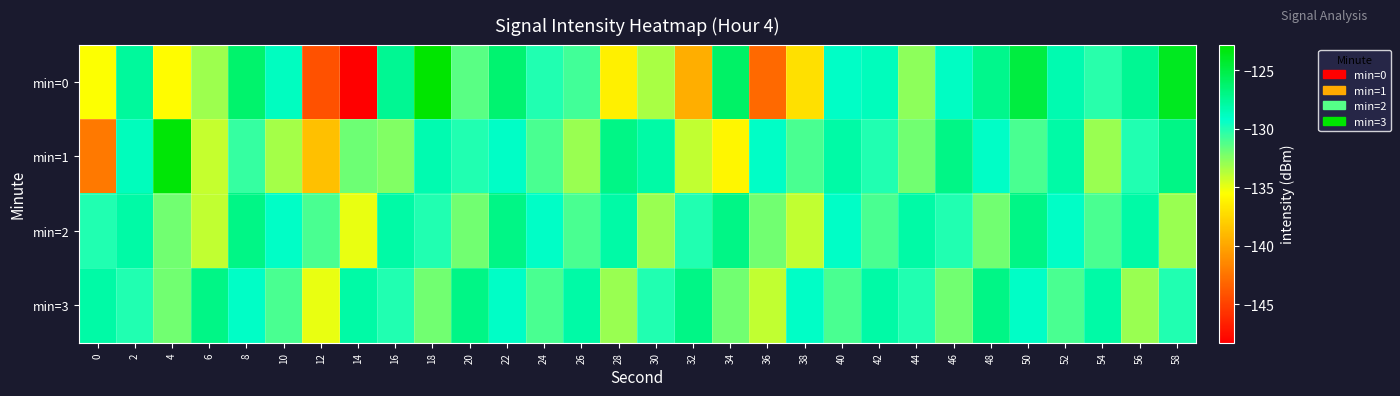

Reading left to right, list all the values displayed in this chart.

min=0: 0=-135.5	2=-127.7	4=-135.7	6=-133.1	8=-126.2	10=-128.8	12=-144.2	14=-148.3	16=-127.4	18=-122.8	20=-131.4	22=-126.3	24=-130.0	26=-130.8	28=-136.2	30=-133.4	32=-139.6	34=-126.0	36=-143.0	38=-137.1	40=-129.0	42=-128.7	44=-132.7	46=-128.9	48=-127.2	50=-124.8	52=-128.4	54=-130.2	56=-127.4	58=-123.9
min=1: 0=-142.2	2=-128.7	4=-123.0	6=-134.1	8=-130.5	10=-133.3	12=-138.7	14=-131.9	16=-132.4	18=-128.3	20=-130.0	22=-129.0	24=-131.0	26=-133.0	28=-127.0	30=-128.0	32=-134.0	34=-136.0	36=-129.0	38=-131.0	40=-128.0	42=-130.0	44=-132.0	46=-127.0	48=-129.0	50=-131.0	52=-128.0	54=-133.0	56=-130.0	58=-127.0
min=2: 0=-130.0	2=-128.0	4=-132.0	6=-134.0	8=-127.0	10=-129.0	12=-131.0	14=-135.0	16=-128.0	18=-130.0	20=-132.0	22=-127.0	24=-129.0	26=-131.0	28=-128.0	30=-133.0	32=-130.0	34=-127.0	36=-132.0	38=-134.0	40=-129.0	42=-131.0	44=-128.0	46=-130.0	48=-132.0	50=-127.0	52=-129.0	54=-131.0	56=-128.0	58=-133.0
min=3: 0=-128.0	2=-130.0	4=-132.0	6=-127.0	8=-129.0	10=-131.0	12=-135.0	14=-128.0	16=-130.0	18=-132.0	20=-127.0	22=-129.0	24=-131.0	26=-128.0	28=-133.0	30=-130.0	32=-127.0	34=-132.0	36=-134.0	38=-129.0	40=-131.0	42=-128.0	44=-130.0	46=-132.0	48=-127.0	50=-129.0	52=-131.0	54=-128.0	56=-133.0	58=-130.0